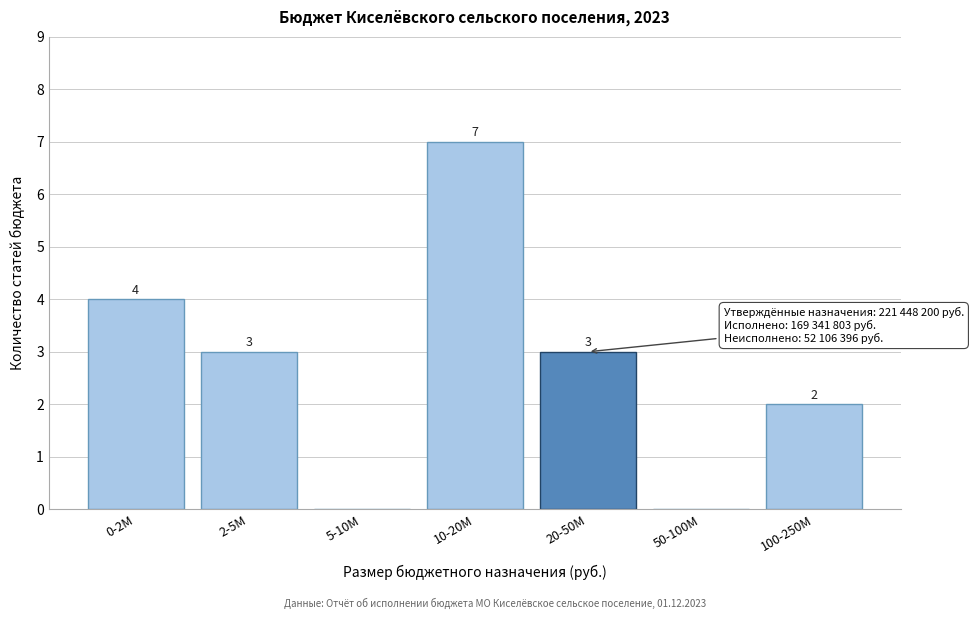

Reading right to left, list all the values displayed in this chart.

100-250M=2	50-100M=0	20-50M=3	10-20M=7	5-10M=0	2-5M=3	0-2M=4